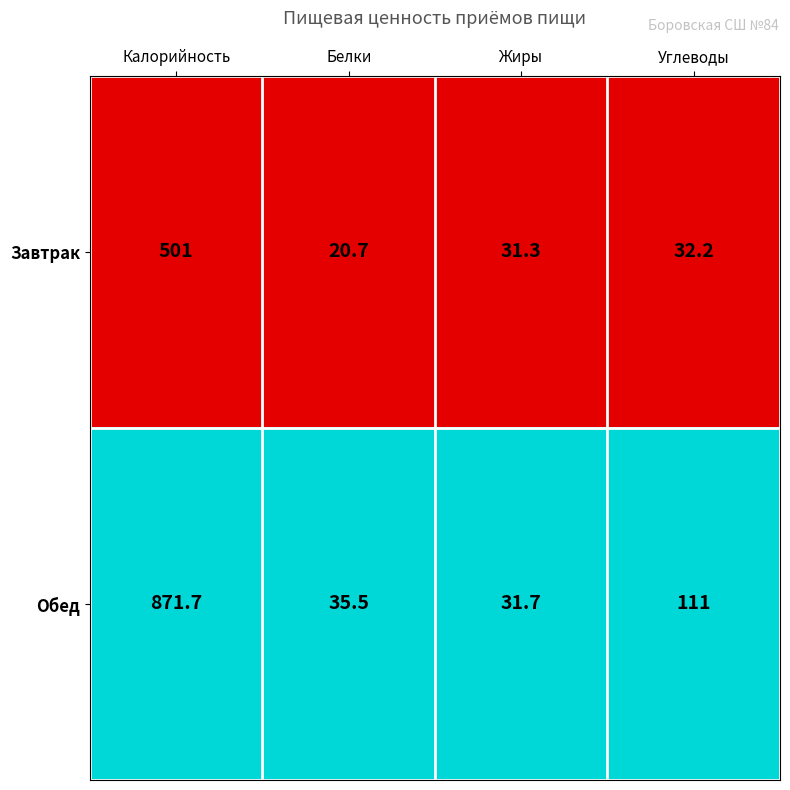

What is the greatest value displayed?

871.7